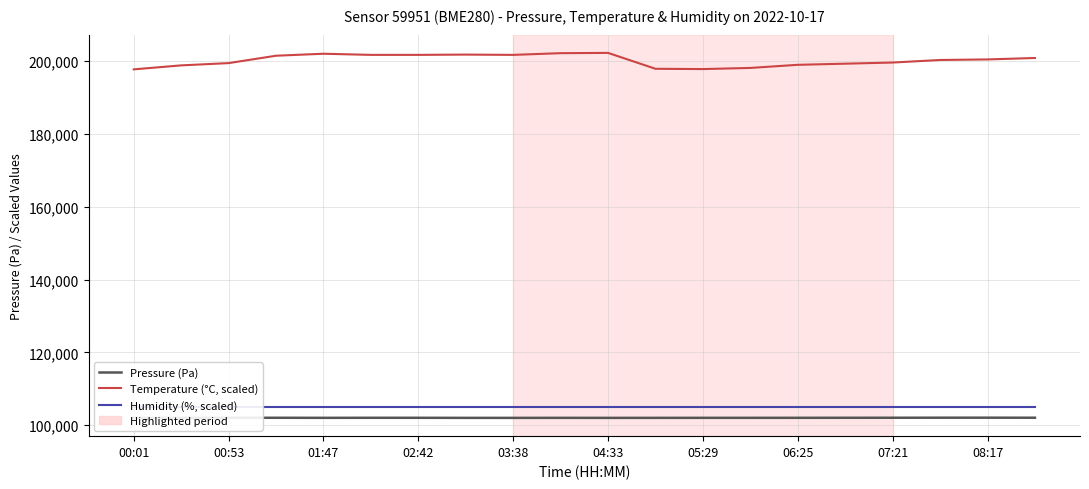

What is the value of the Temperature (°C, scaled) point at the 16th from the left?

199294.0